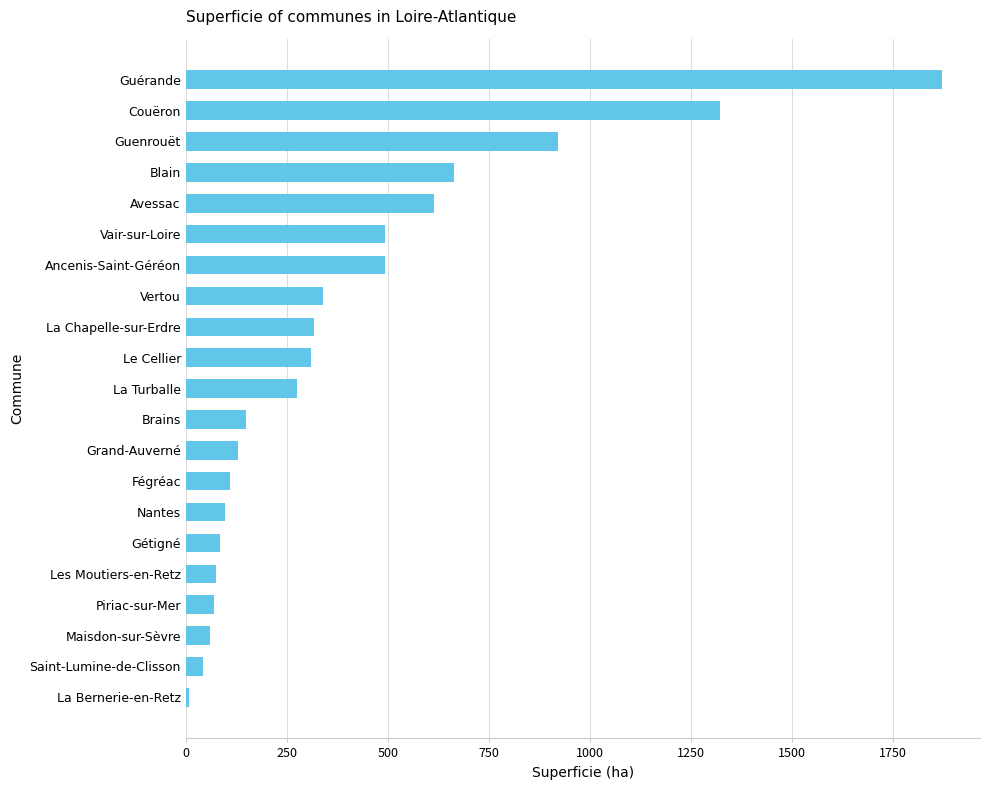

At which label is the value closest to 940?

Guenrouët